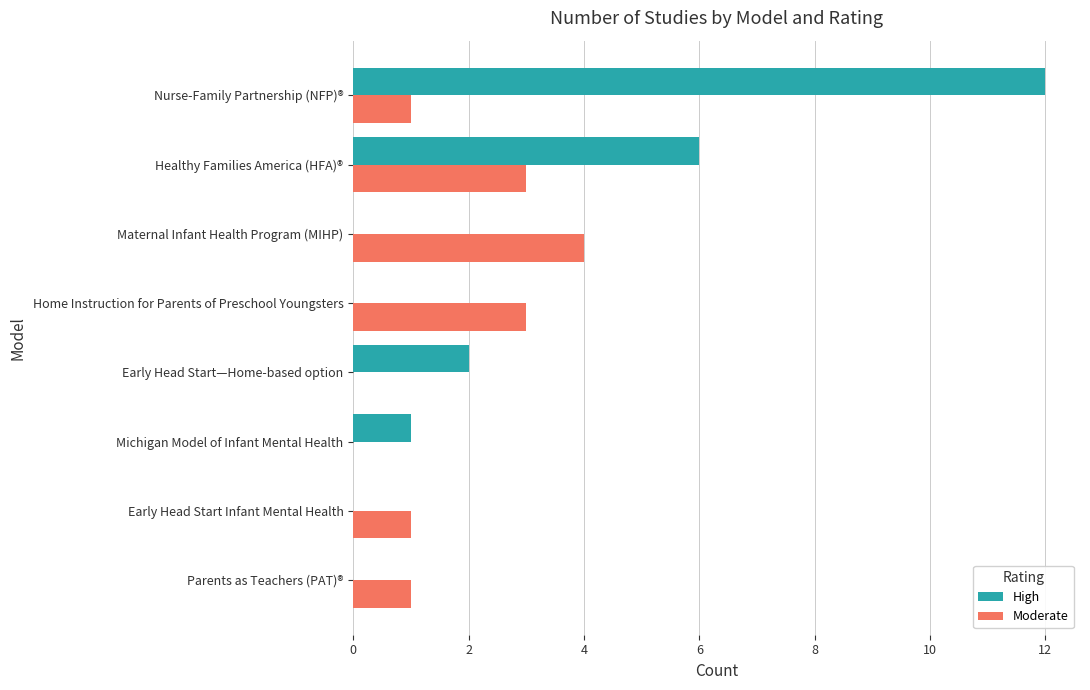

What are all the series names shown in the legend?

High, Moderate